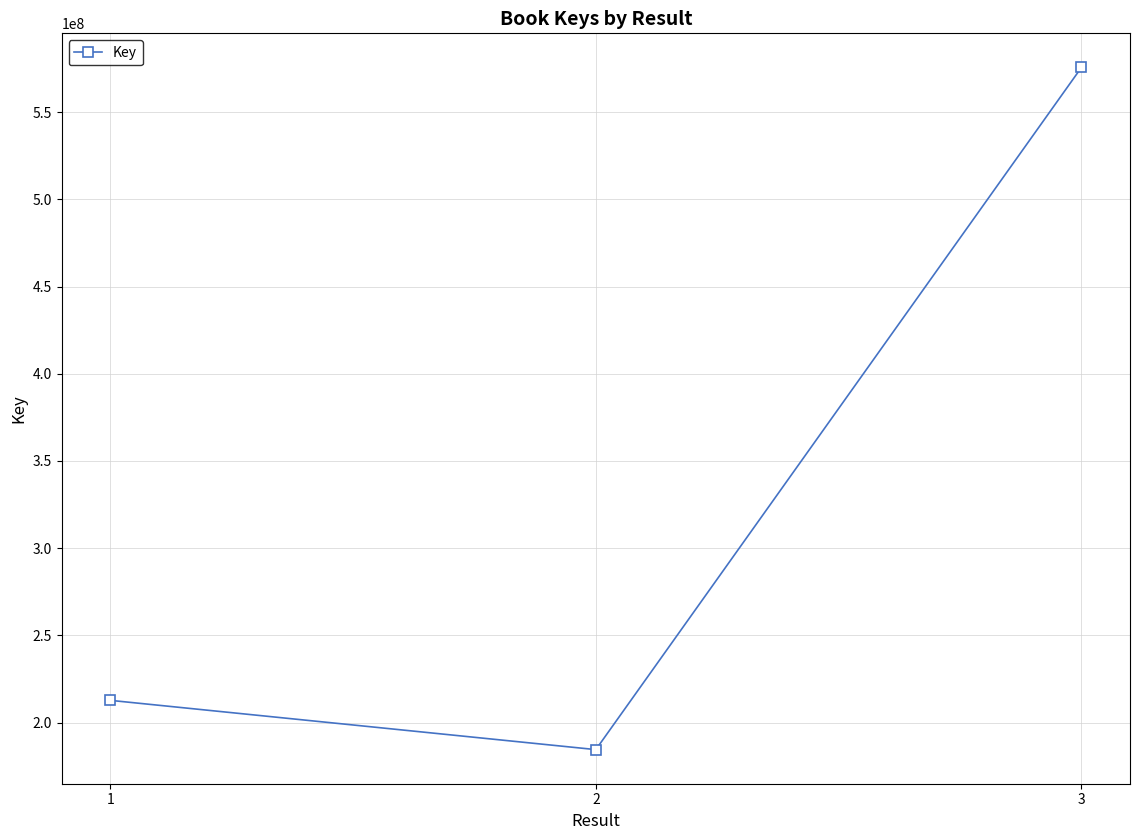

How many distinct data groups are displayed?

1